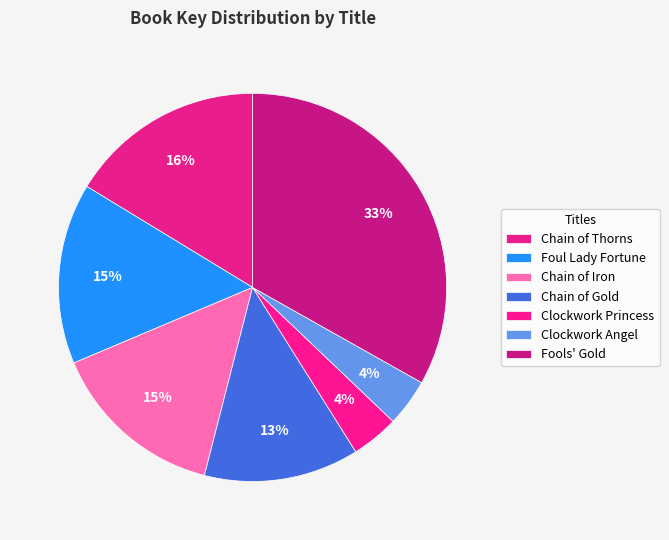

Count the number of slices in the pie.

7